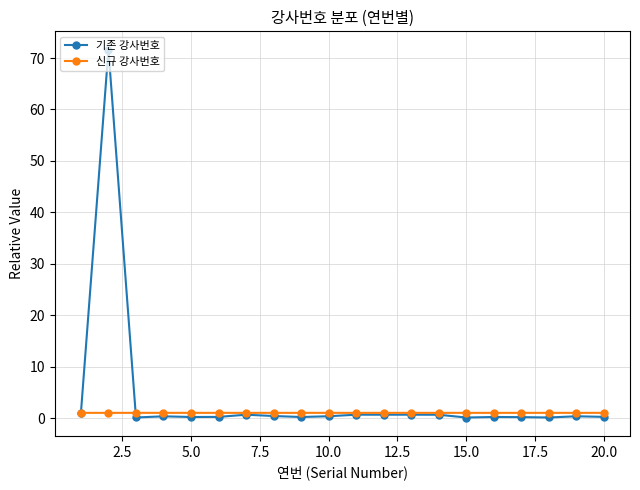

True or false: 기존 강사번호 has more than 0 interior local peaks.

True